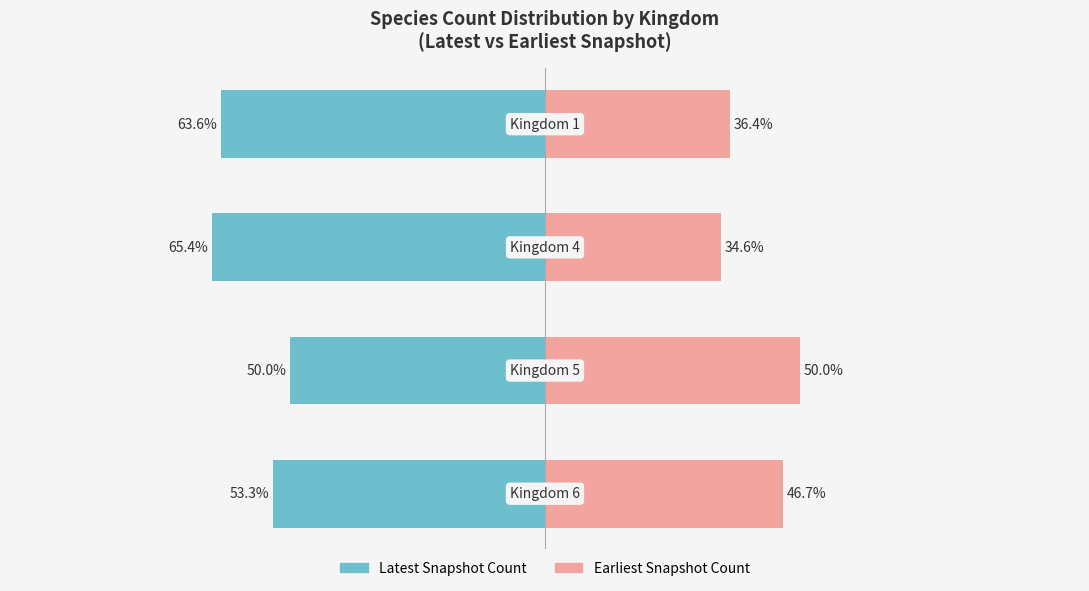

True or false: Earlier Count (2007 snapshot) has a value of 34.6 at 2.

True